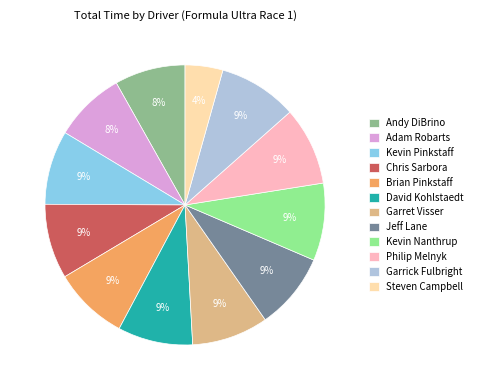

Which has a higher value, Kevin Nanthrup or Steven Campbell?

Kevin Nanthrup